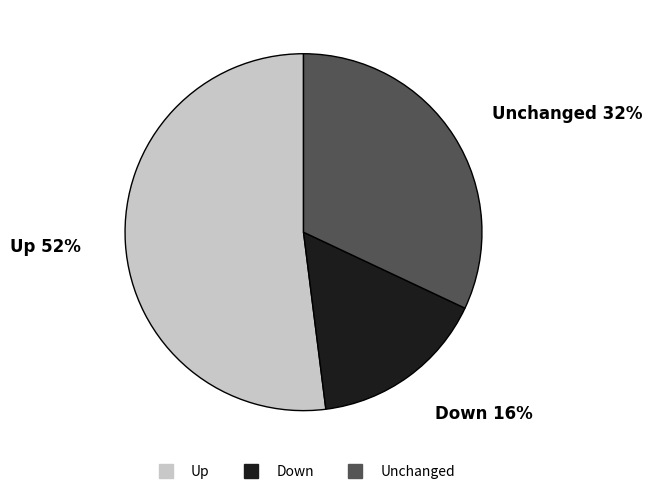

To the nearest percent, what is the average slice percentage?

33%